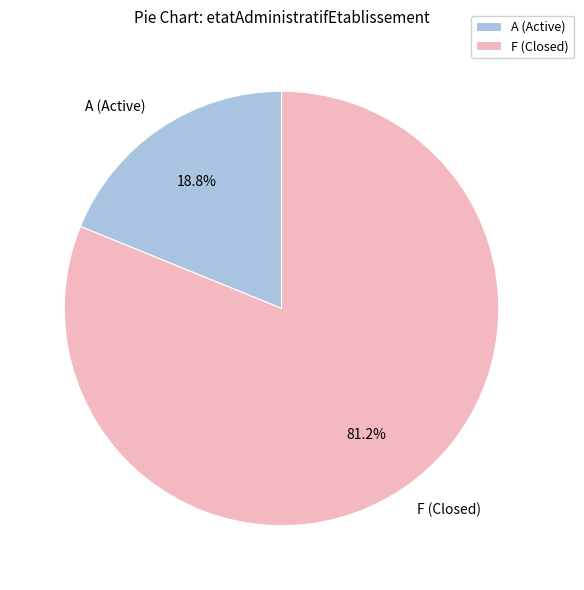

Rank the categories by value from lowest to highest.

A (Active), F (Closed)